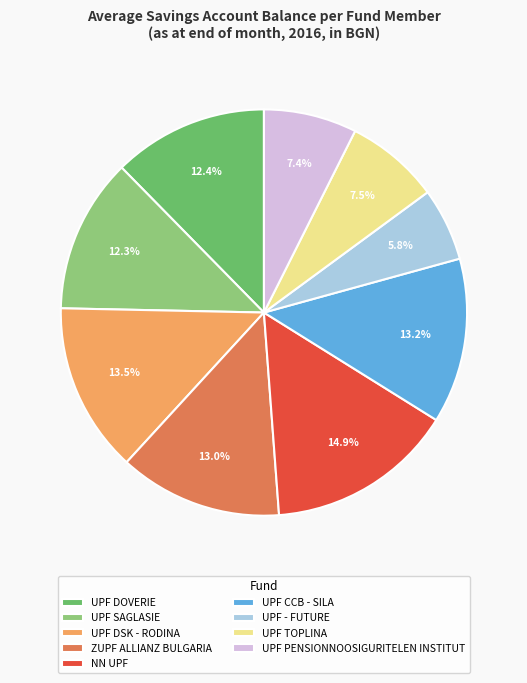

To the nearest percent, what is the combined percentage of UPF TOPLINA and UPF DOVERIE?

20%